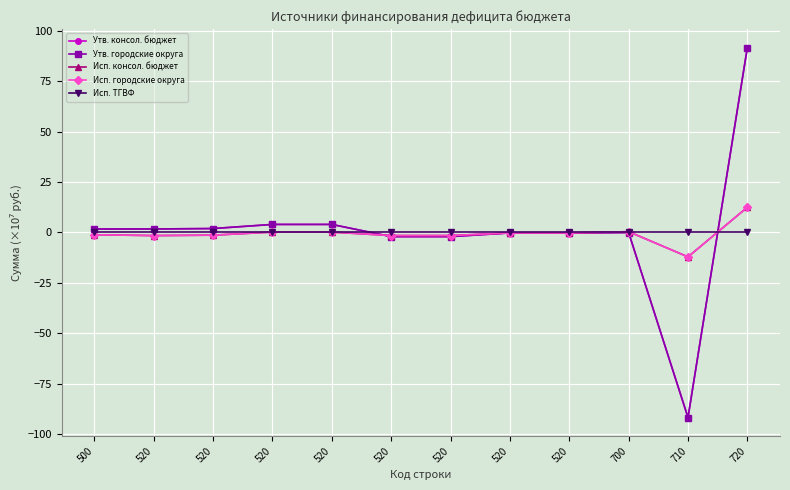

Does the chart have visible grid lines?

Yes